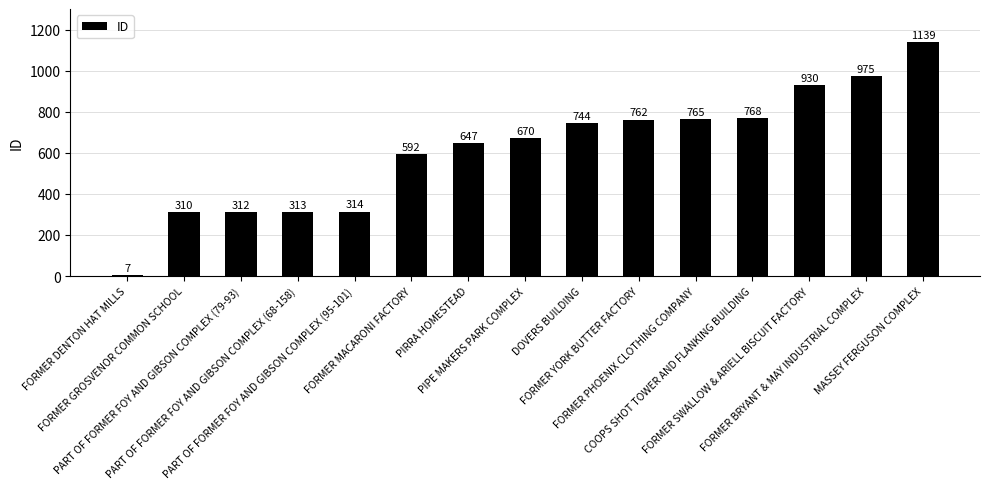

How many values are below 670?

7